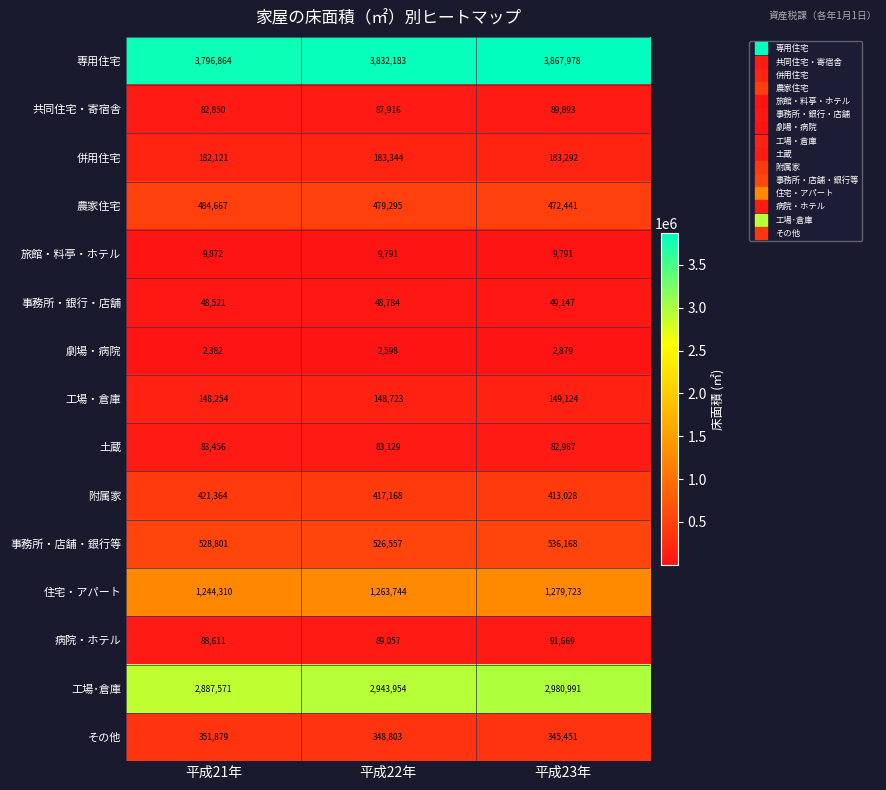

Which series has the largest range (max minus min)?

工場･倉庫